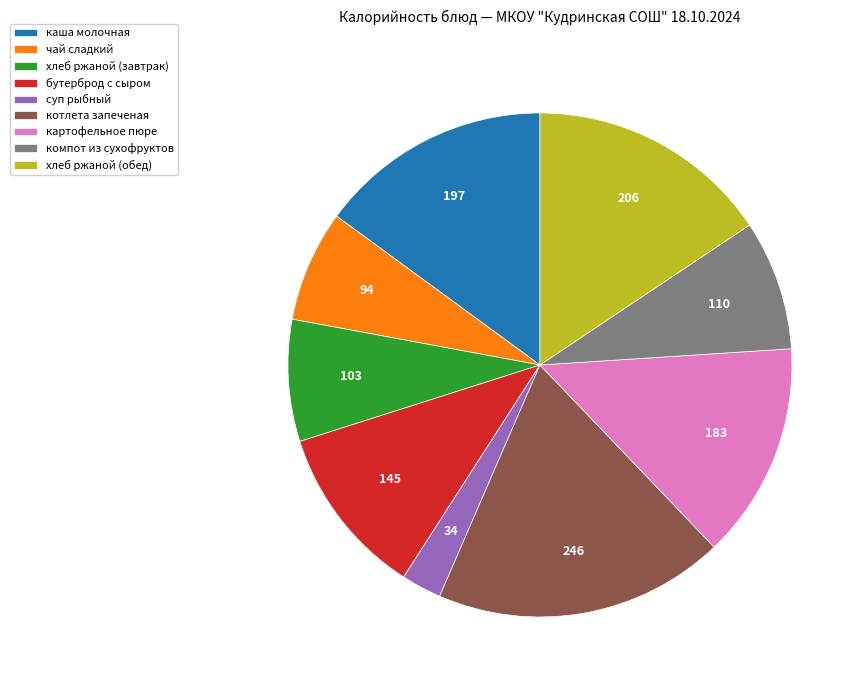

Does any single category account for the majority?

No